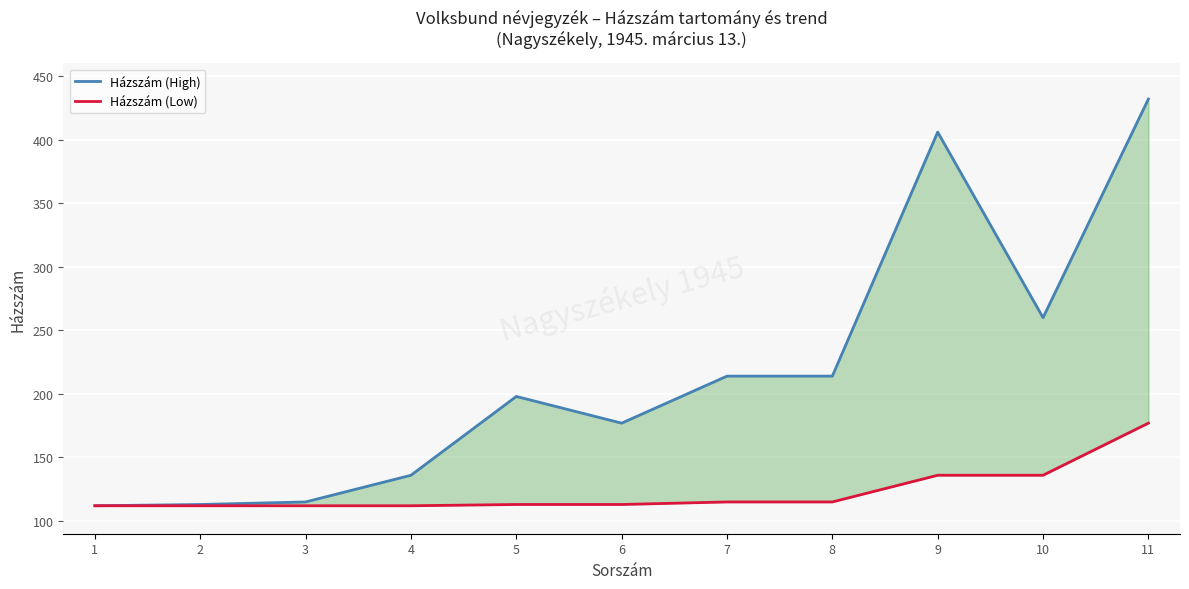

True or false: Házszám (High) has more than 0 points higher than both neighbors.

True